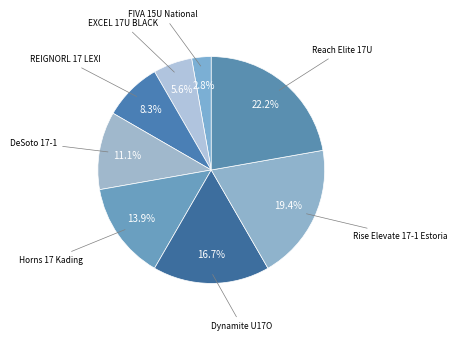

Count the number of slices in the pie.

8